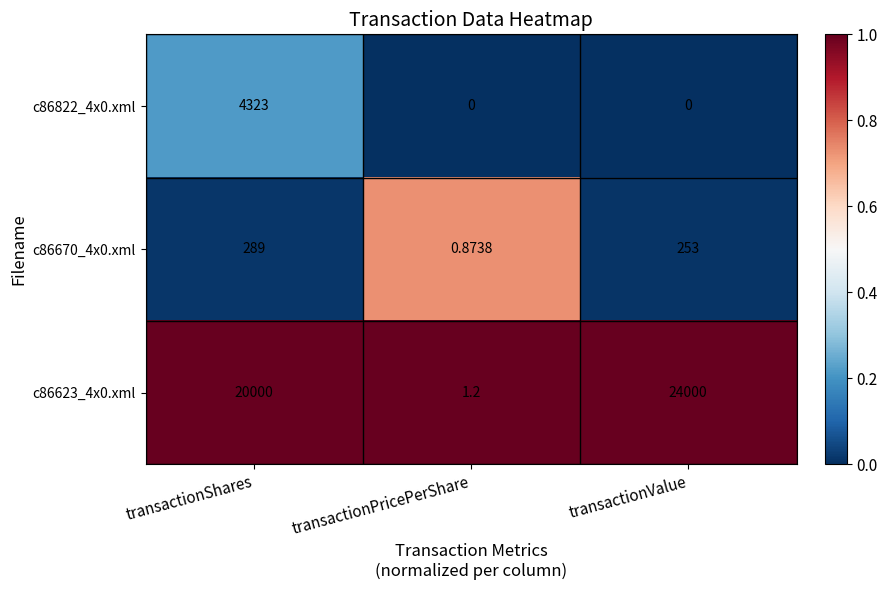

Which label corresponds to the largest value in the chart?

transactionValue